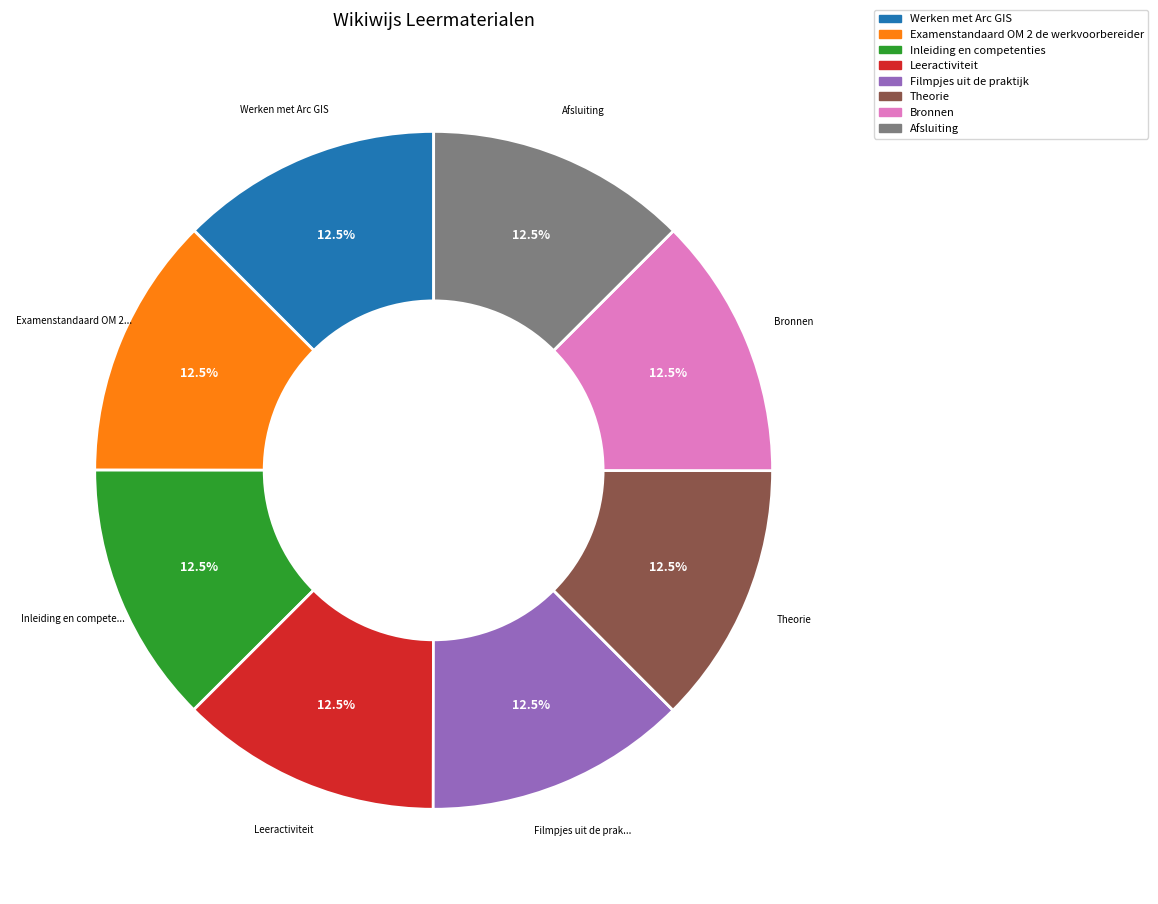

How many segments does this pie chart have?

8